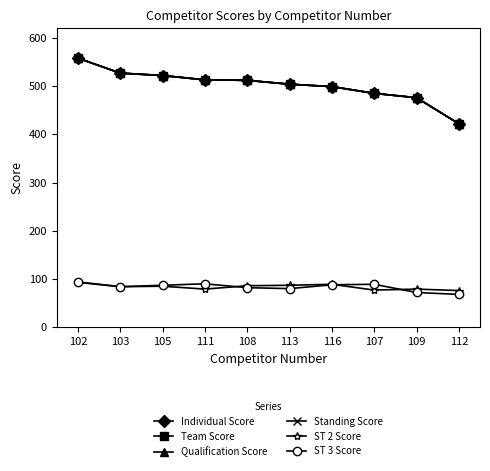

Which label corresponds to the largest value in the chart?

102